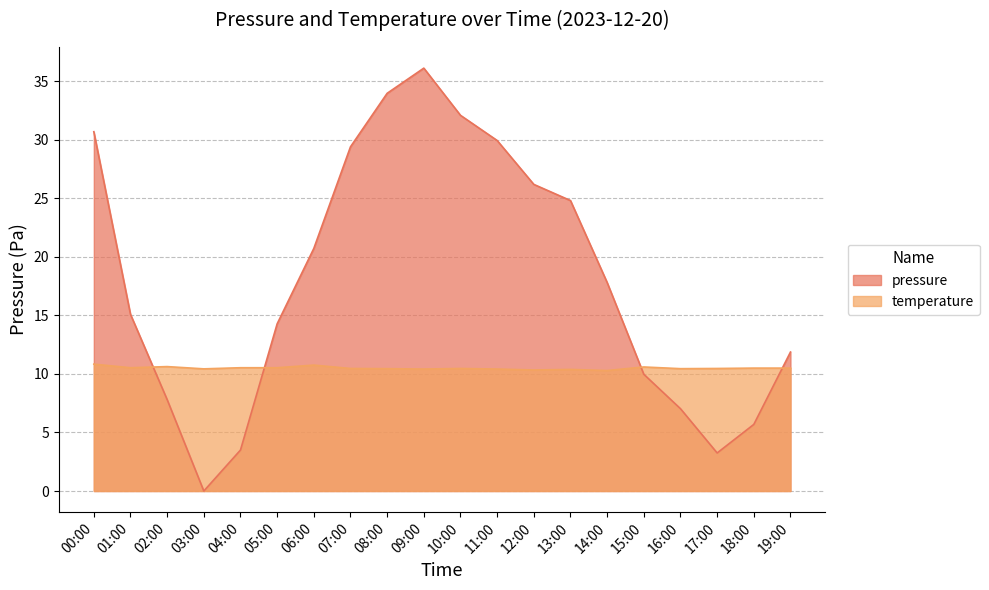

In pressure, how many points are lower than both neighbors (excluding endpoints)?

2